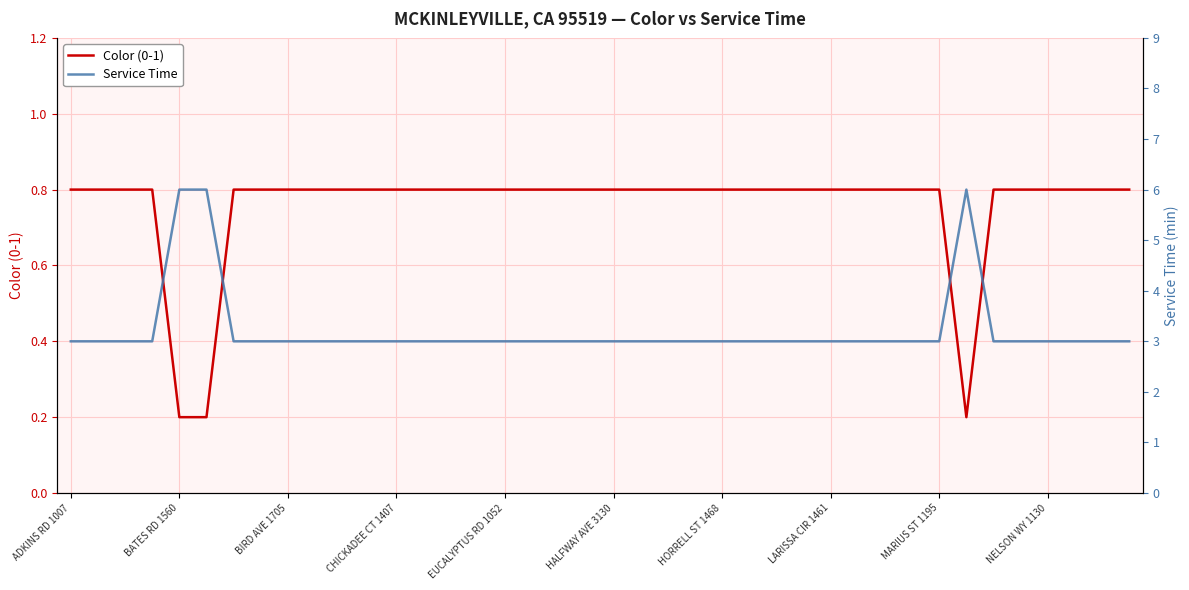

Count the Service Time values in the range 3 to 4.

37